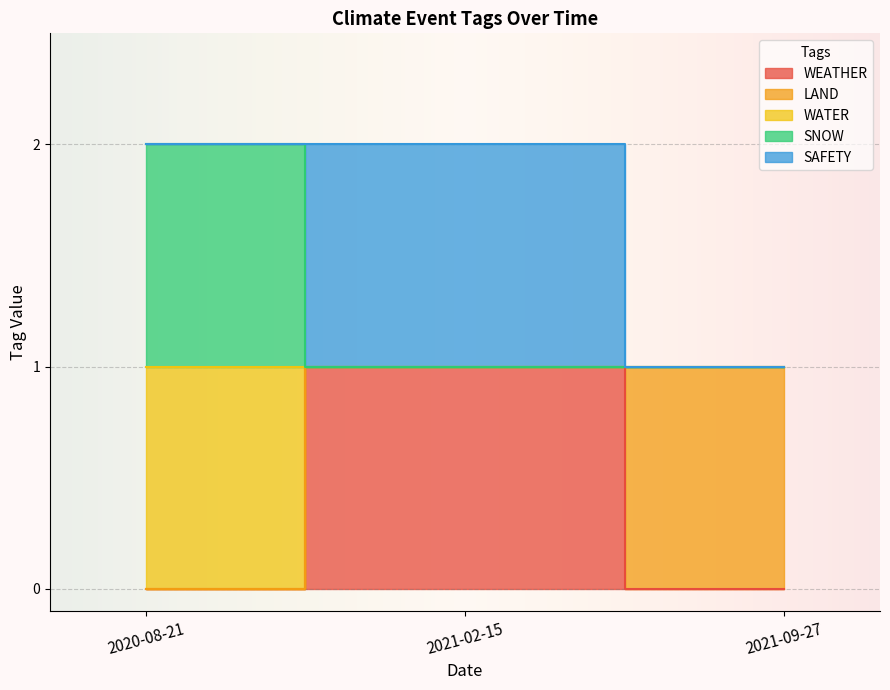

Does the chart display data point markers on the line(s)?

No